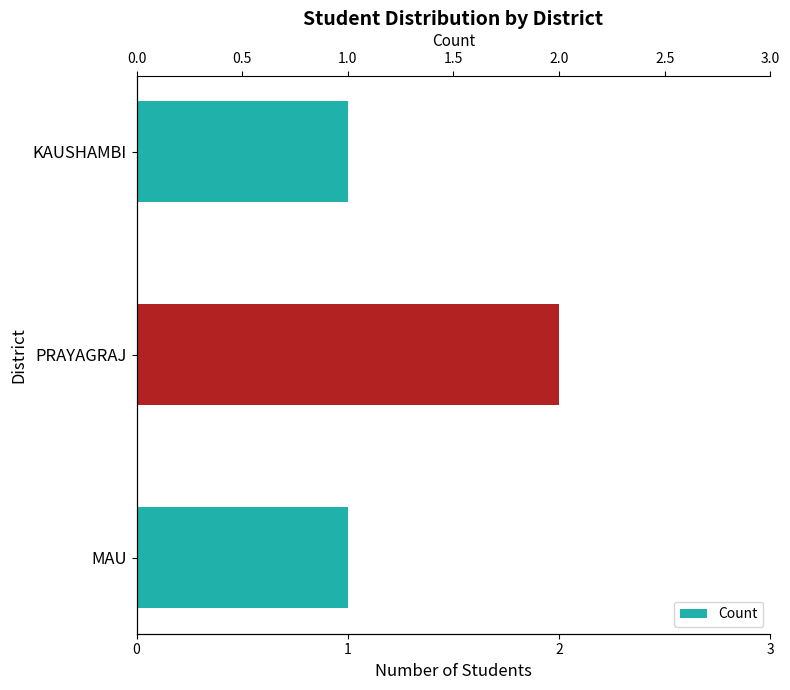

What is the average value?

1